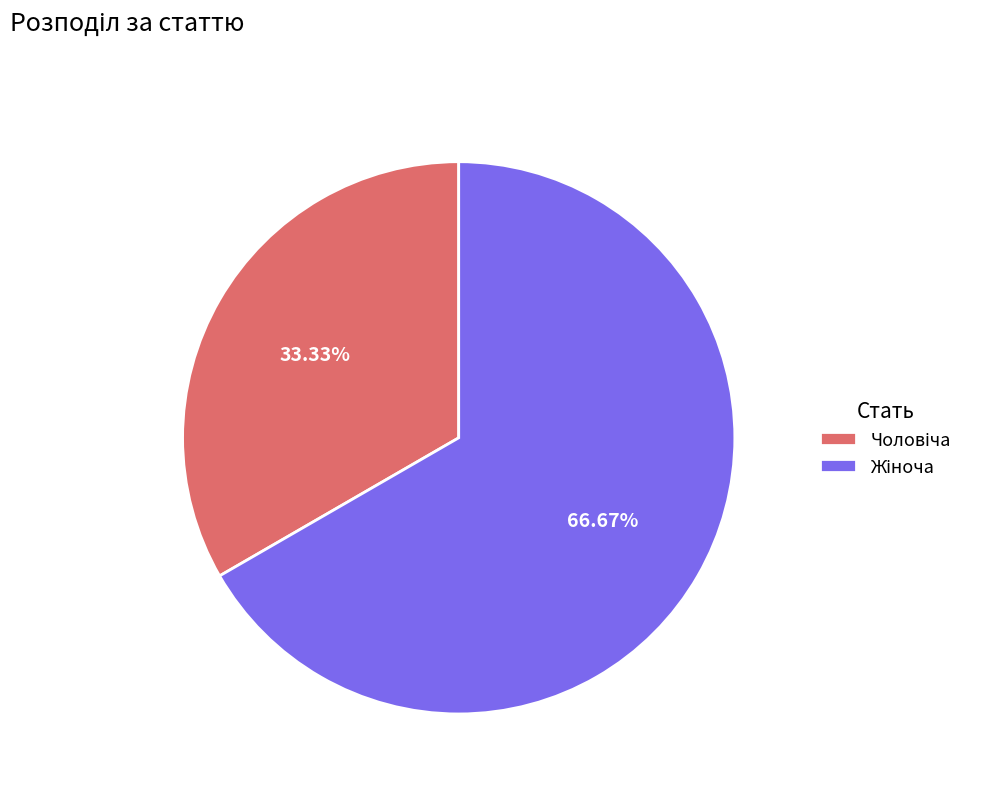

Is there a majority slice in this chart?

Yes